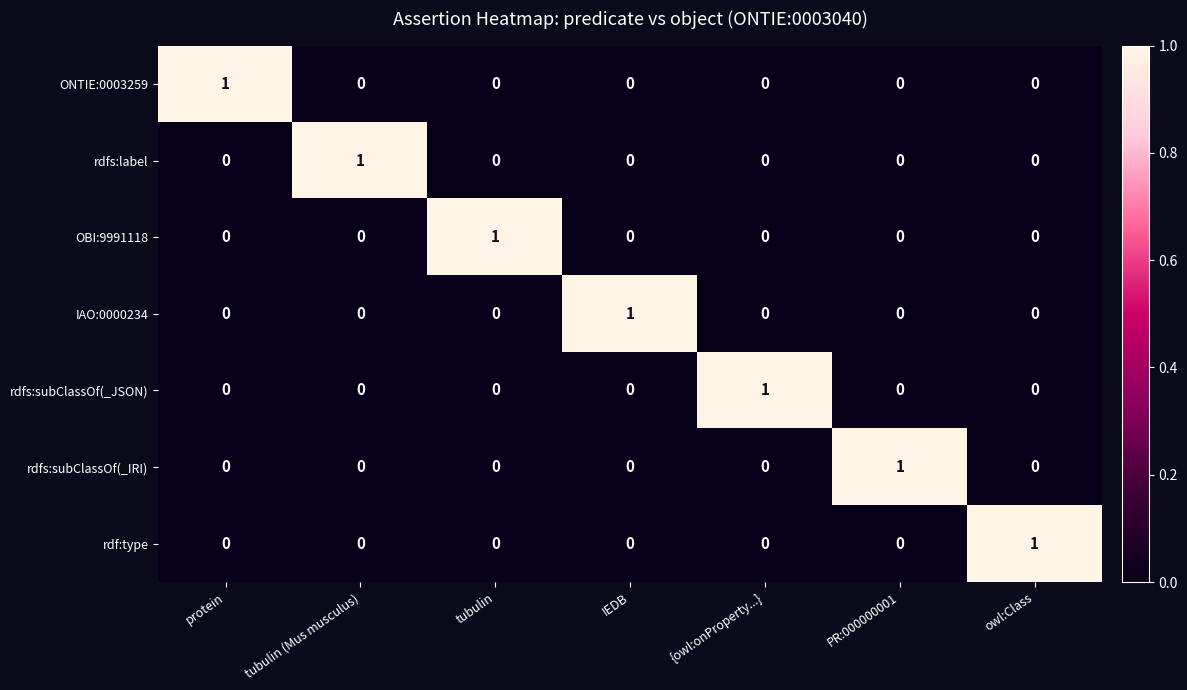

Count the rdfs:subClassOf(_IRI) values in the range 0 to 1.

7